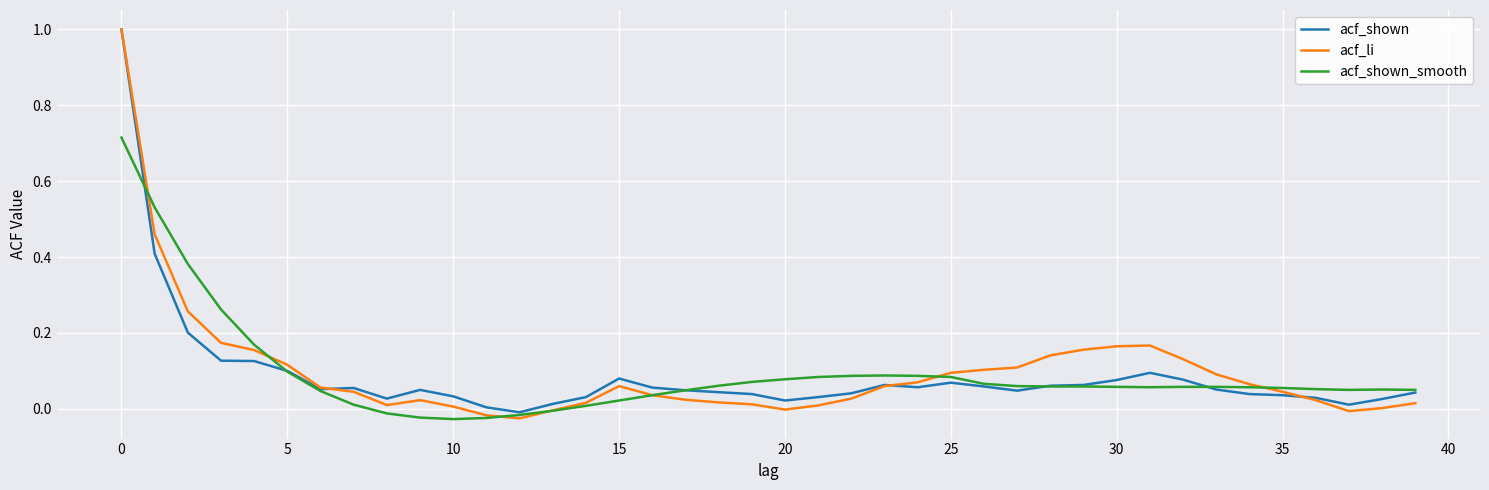

Which series has the largest range (max minus min)?

acf_li